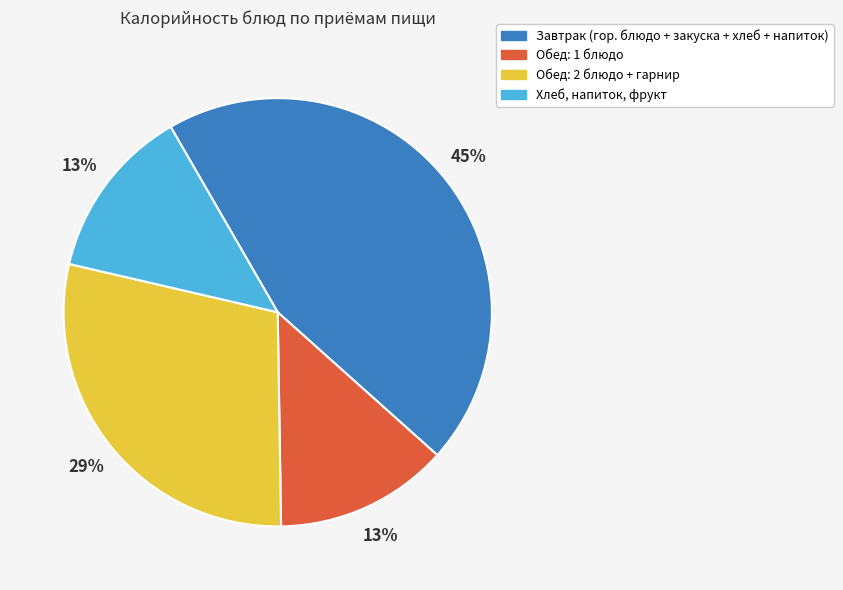

Is there a majority slice in this chart?

No